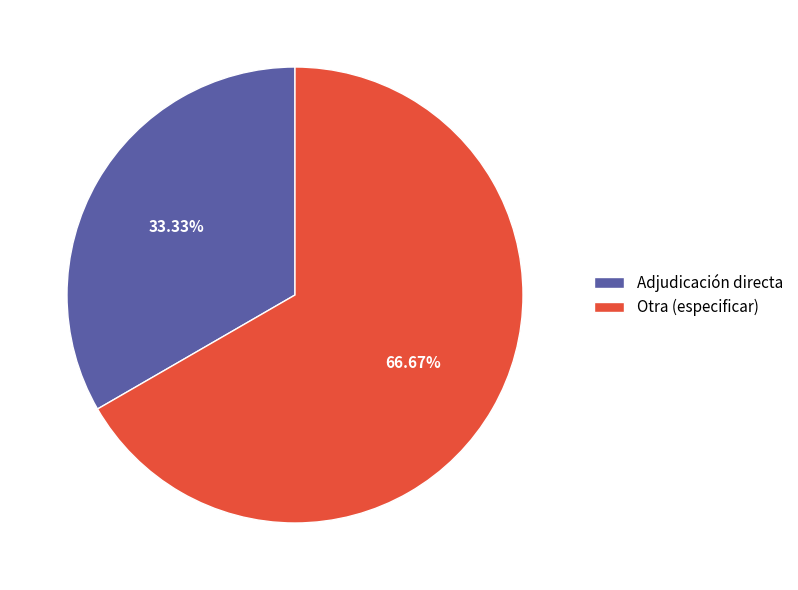

Which category accounts for the majority?

Otra (especificar)